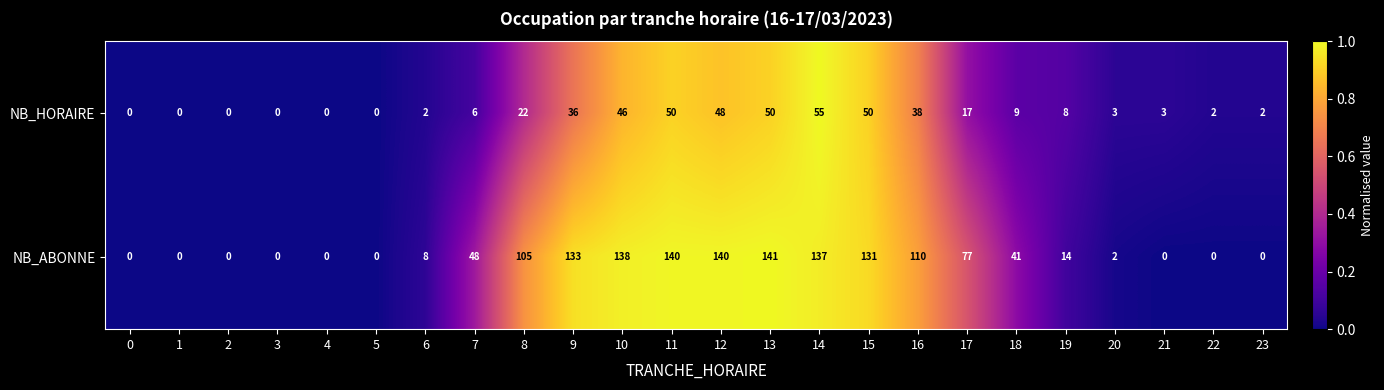

What is the difference between the second highest and minimum values in the NB_ABONNE series?

140